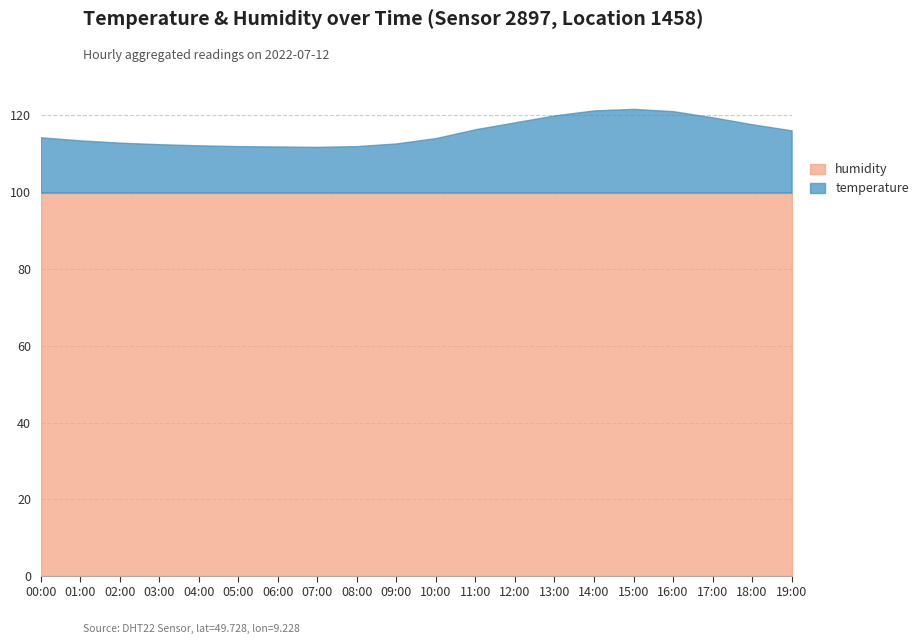

What is the average value?

115.6